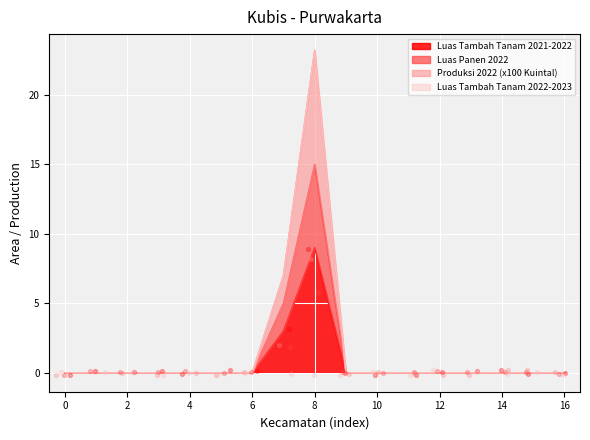

What is the maximum value for Luas Tambah Tanam 2021-2022?

9